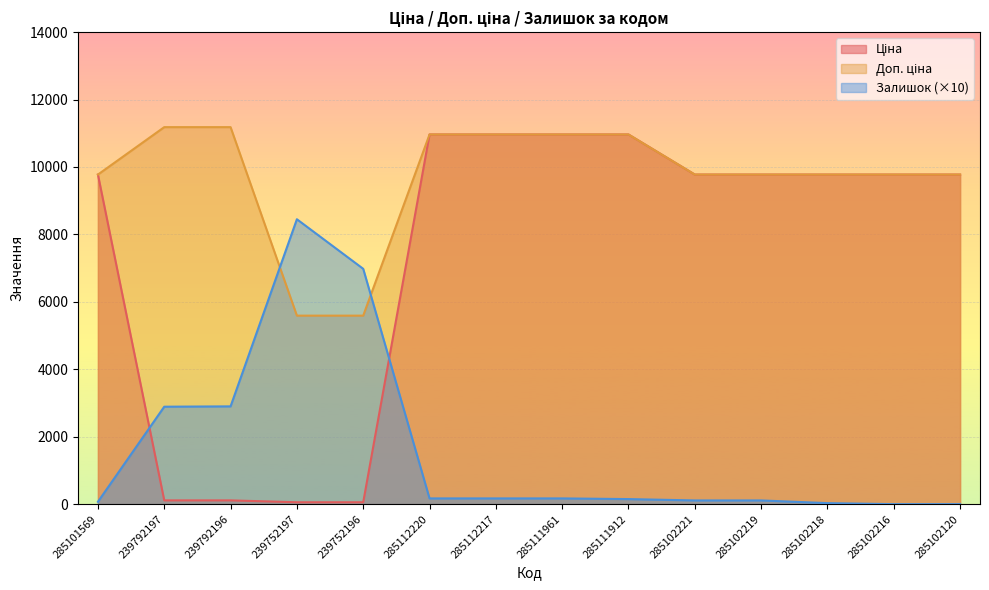

How many lines are shown in the chart?

3